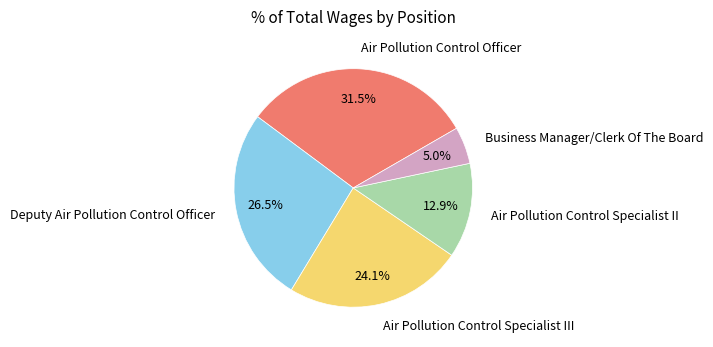

What percentage is NOT represented by Air Pollution Control Officer?

68.5%